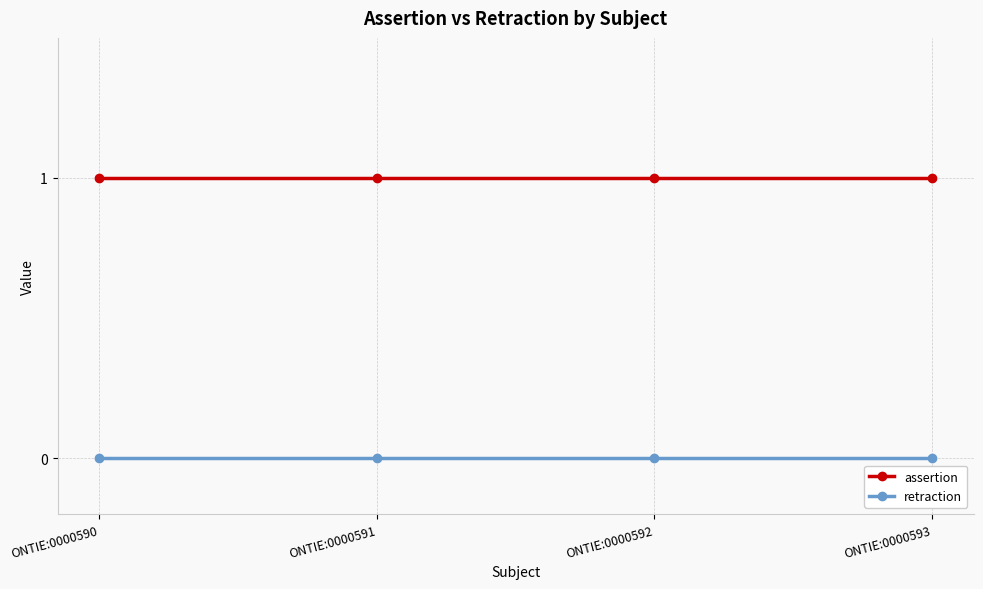

What is the value of the assertion point at the 4th from the left?

1